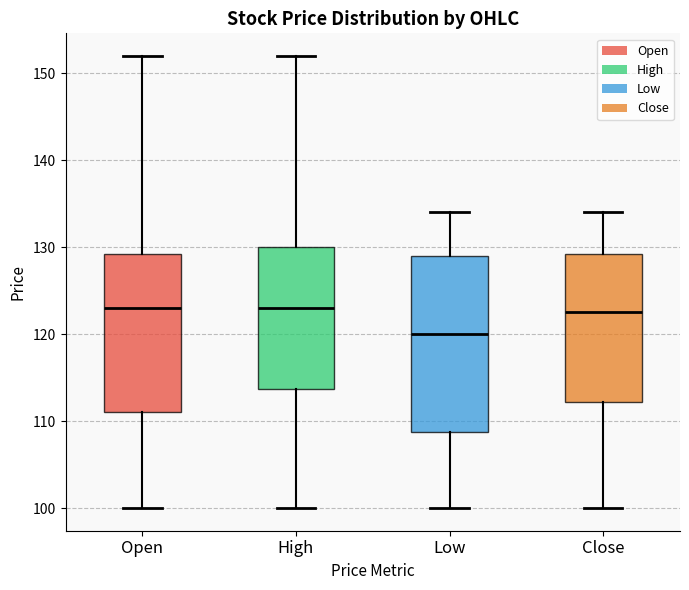

Comparing the boxes themselves (not the whiskers), which one is the tallest?

Low